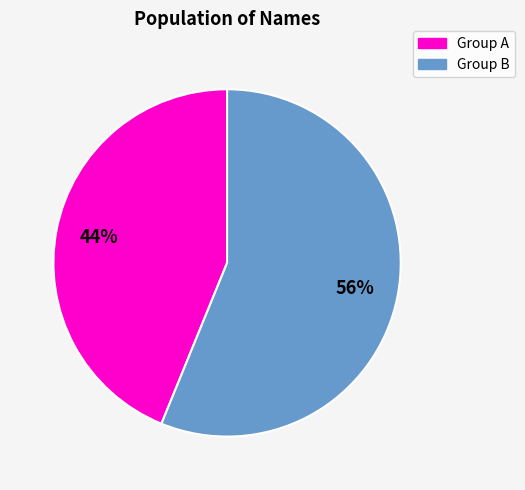

True or false: Group B accounts for 44% of the total.

False